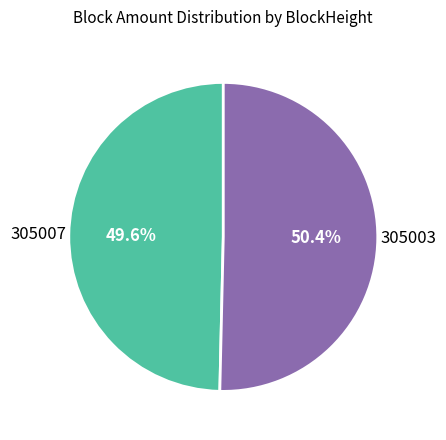

Is there a majority slice in this chart?

Yes